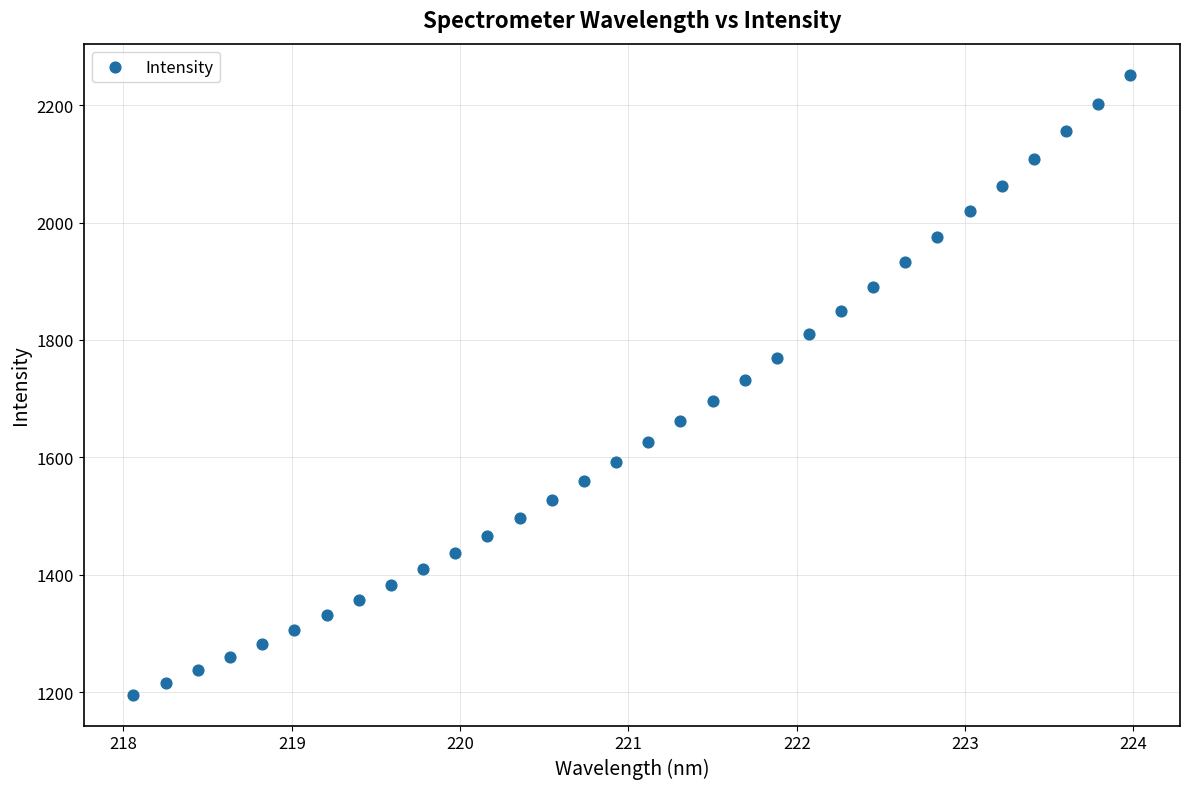

What is the range of Y values (max minus min)?

1056.2